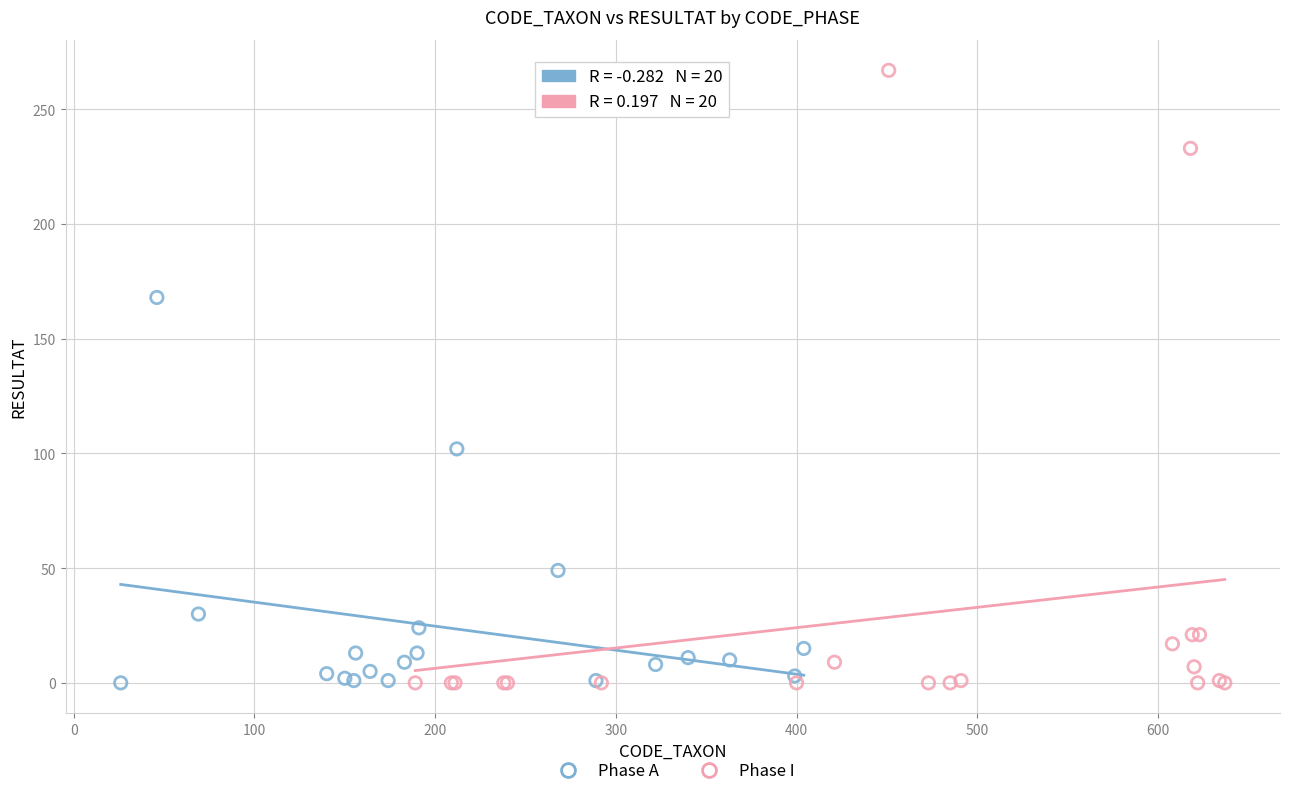

Which series has the widest spread of Y values?

Phase I